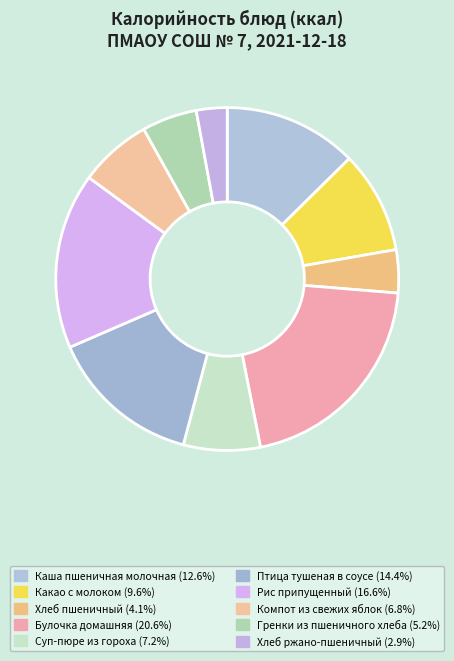

To the nearest percent, what percentage of the pie is Рис припущенный?

17%